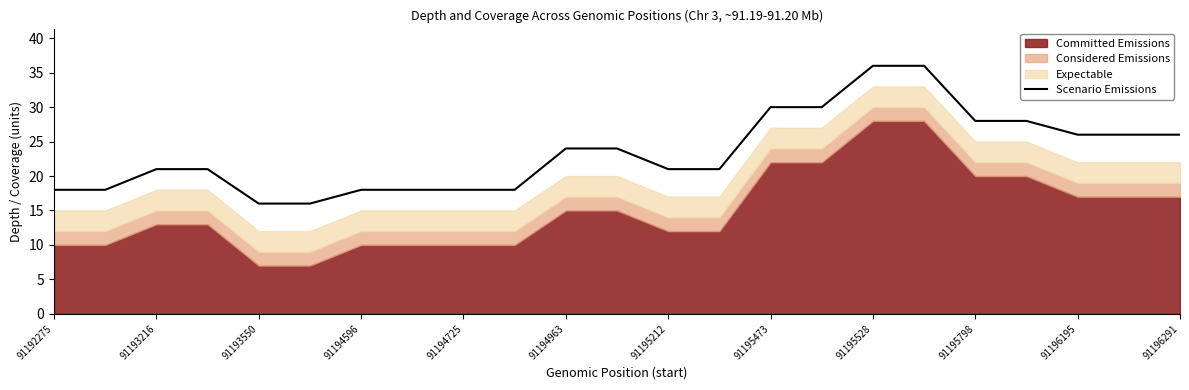

What is the highest value of the Scenario Emissions series?

36